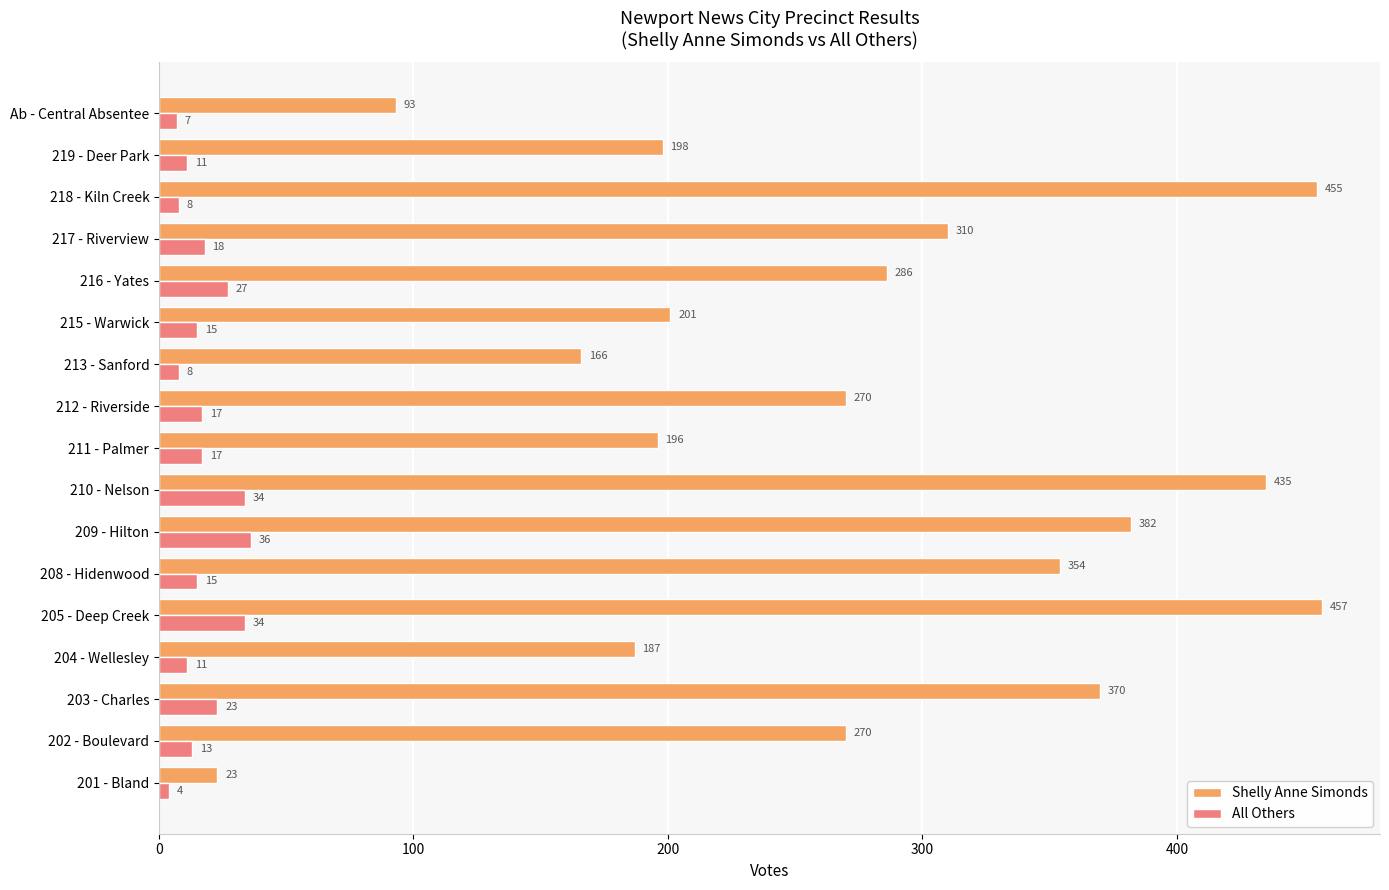

At which label is All Others closest to 20?

217 - Riverview